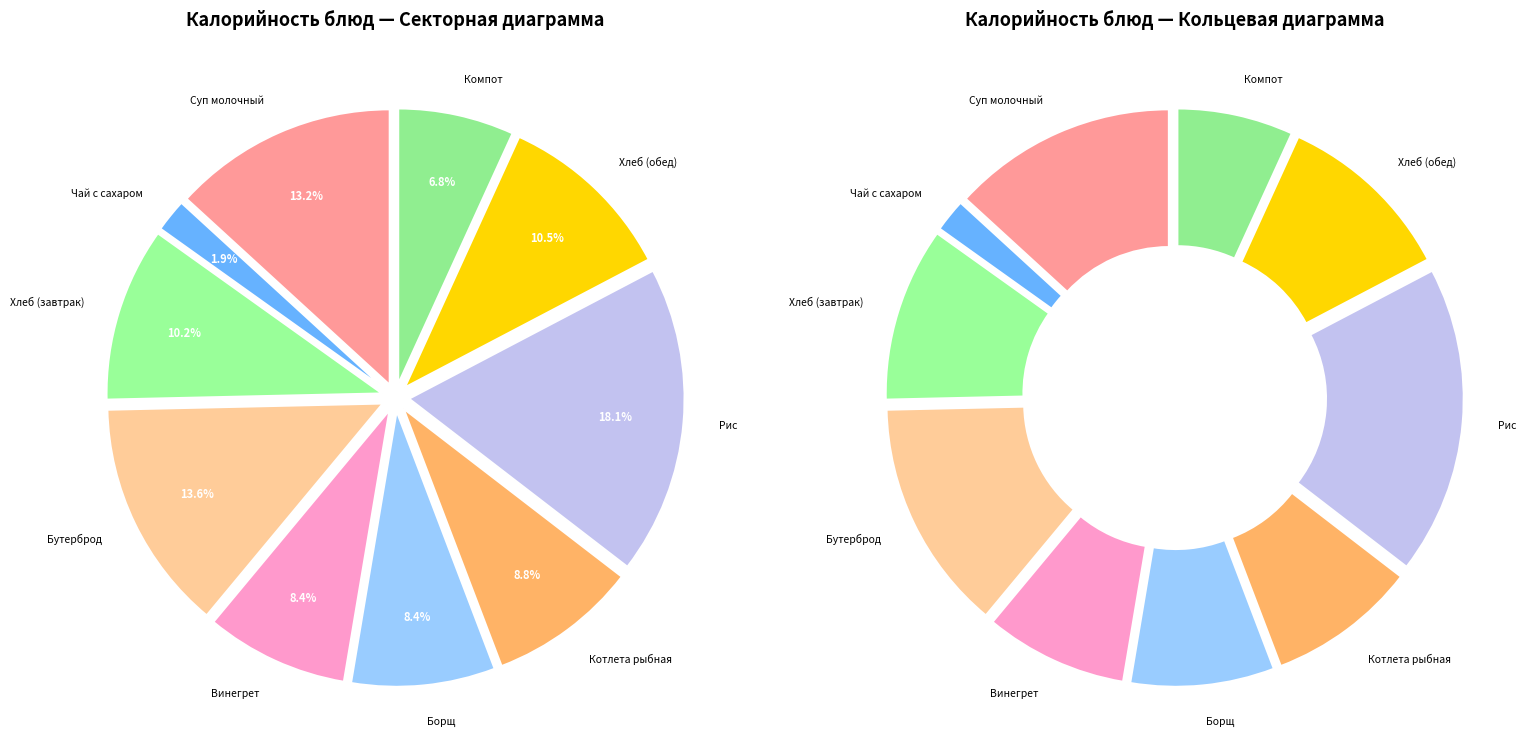

To the nearest percent, what percentage of the pie is Бутерброд с повидлом?

14%